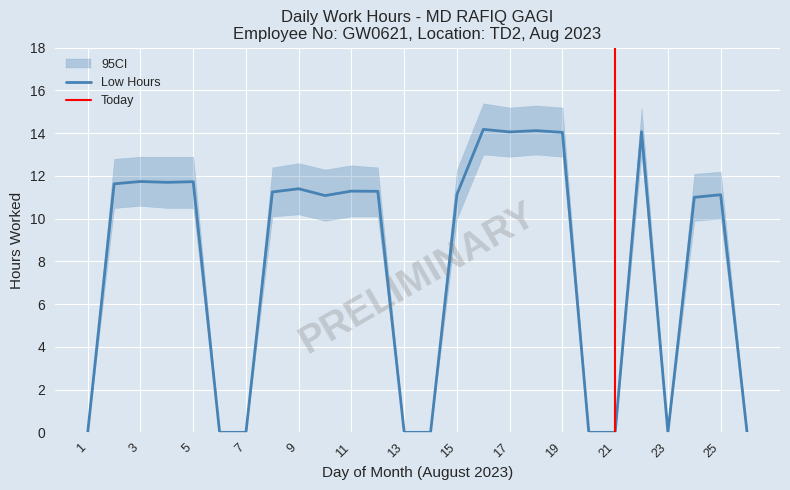

The chart shows a value of 18.8 at 24. True or false?

False